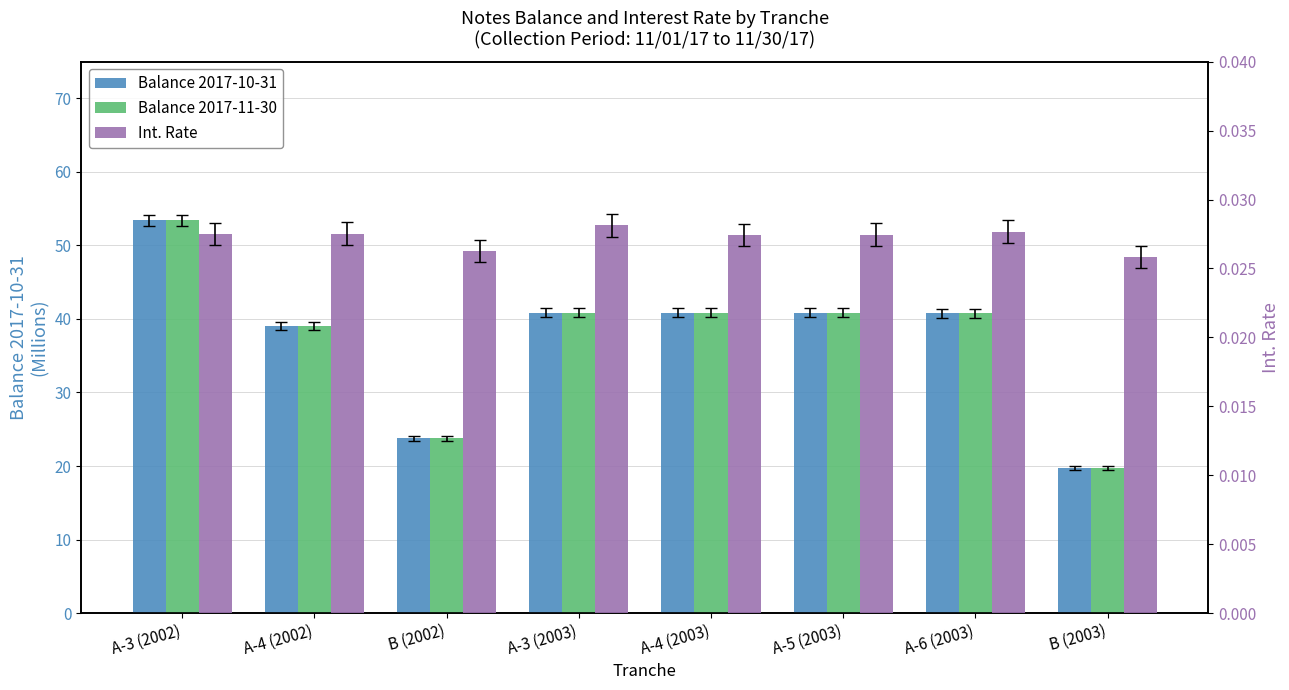

What position from the right is A-3 (2002)?

8